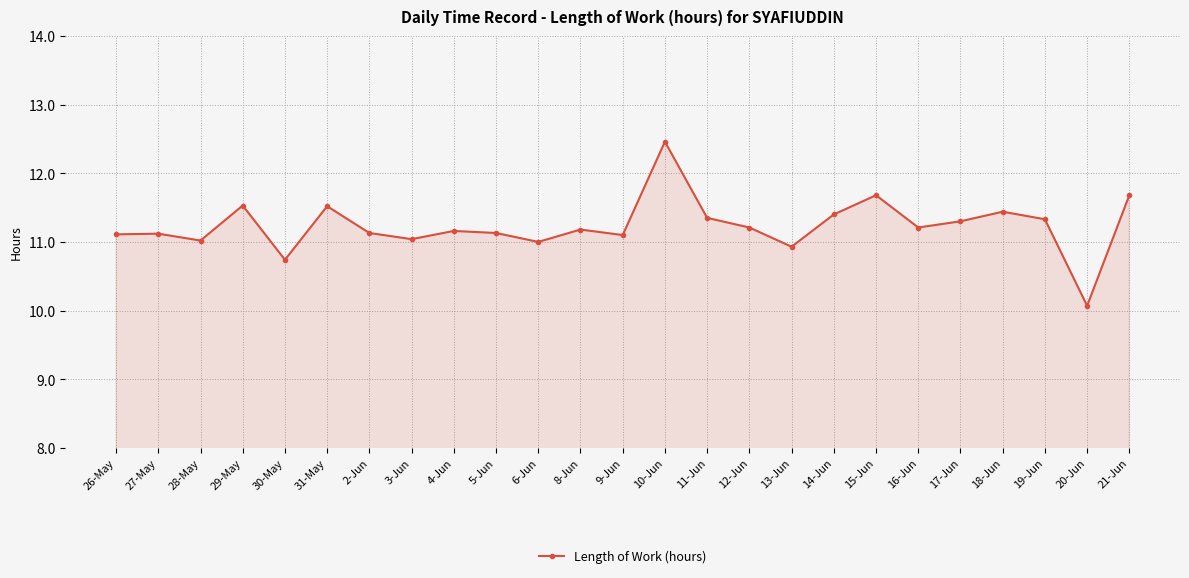

How many lines are shown in the chart?

1